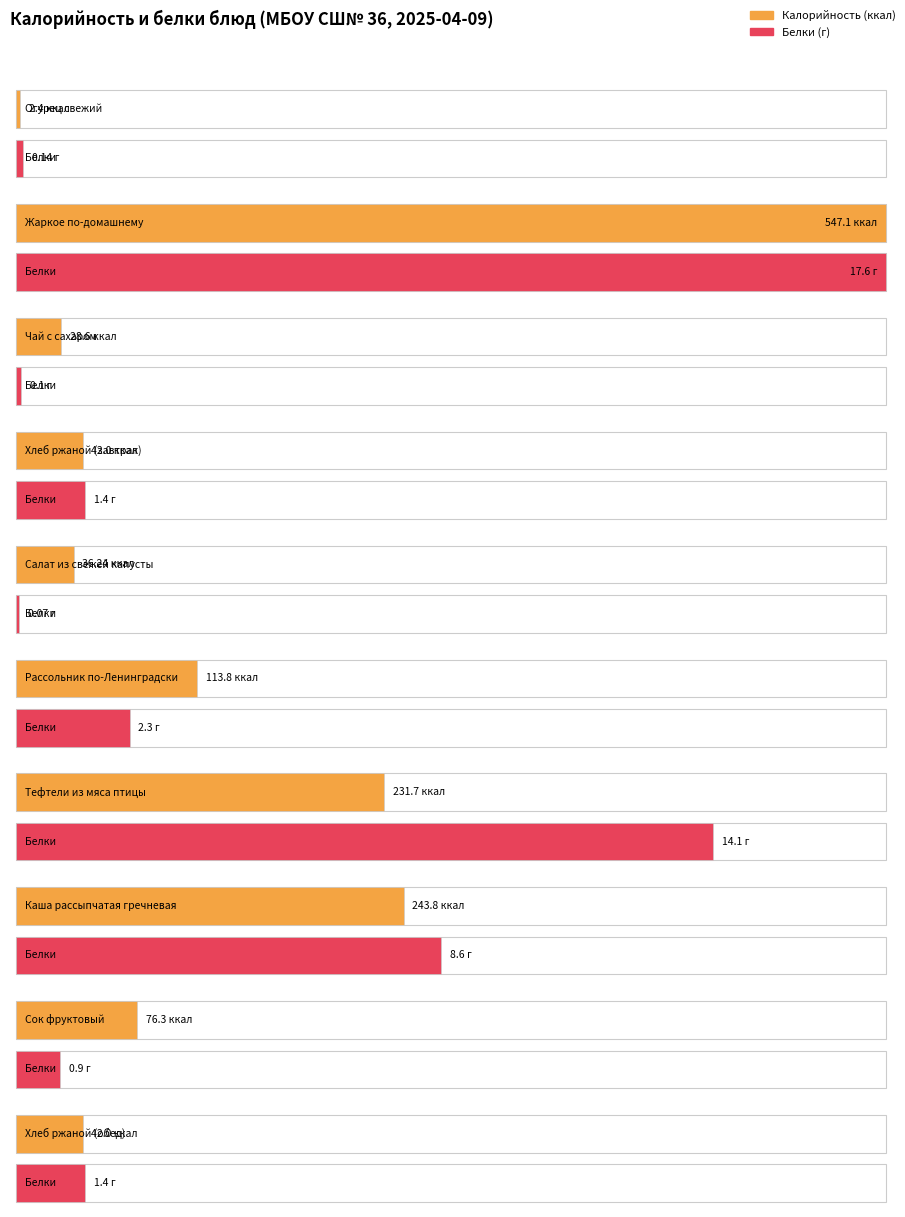

The value of Белки at Каша рассыпчатая гречневая is 3.5. True or false?

False